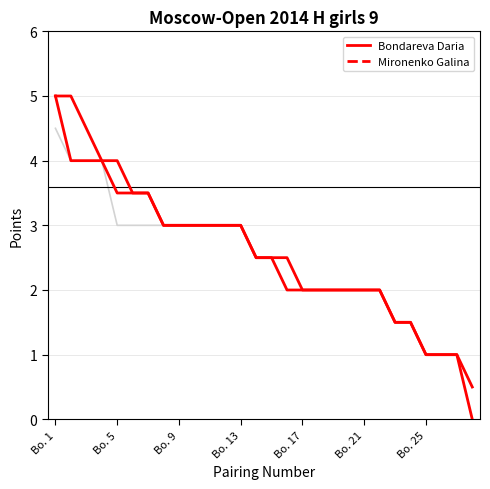

Does the chart have visible grid lines?

Yes